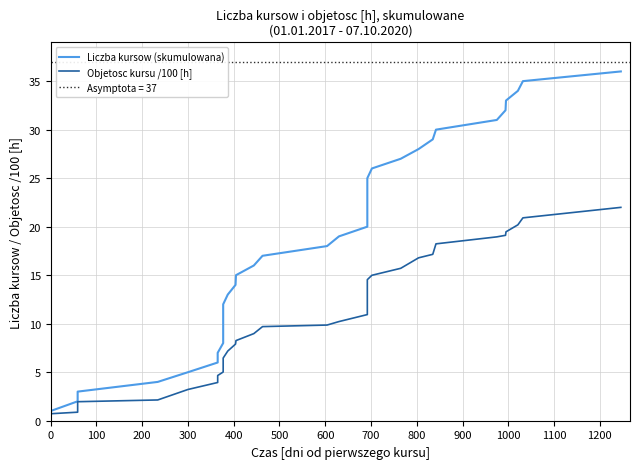

True or false: Objetosc kursu /100 [h] has more than 1 points higher than both neighbors.

False